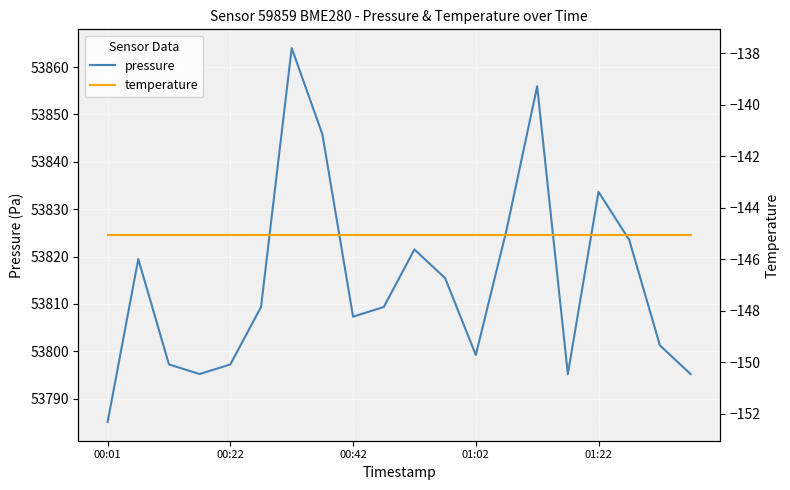

True or false: temperature and pressure intersect in this chart.

False